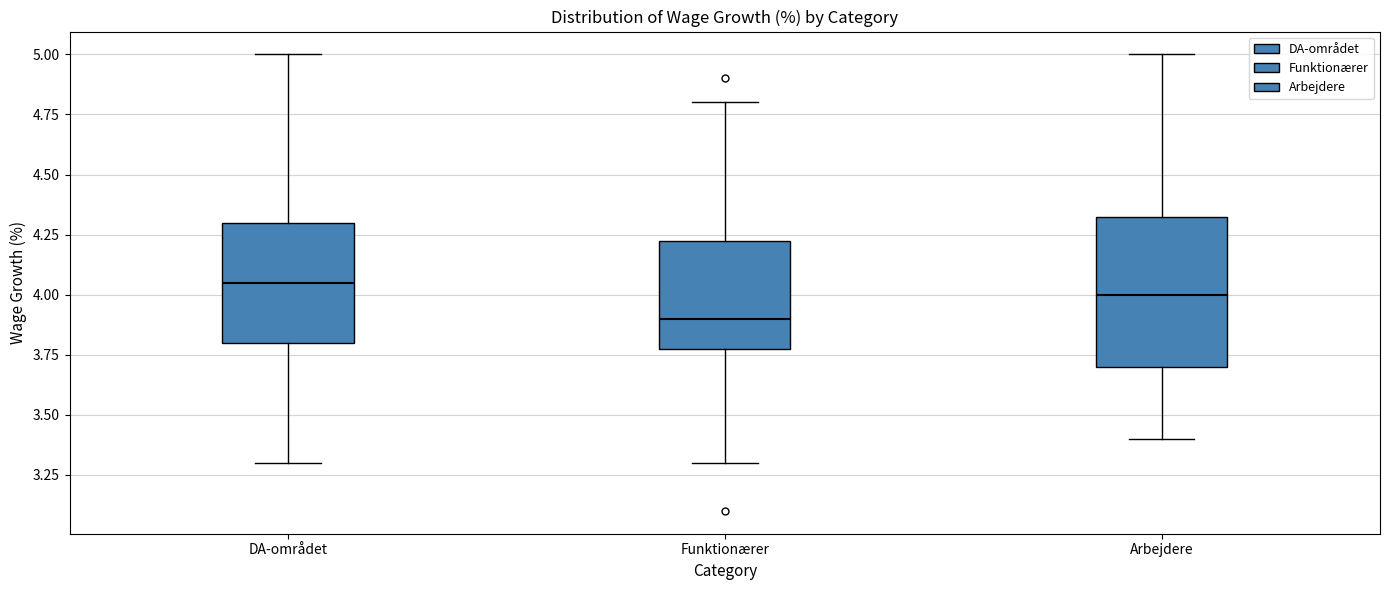

Comparing the boxes themselves (not the whiskers), which one is the tallest?

Arbejdere